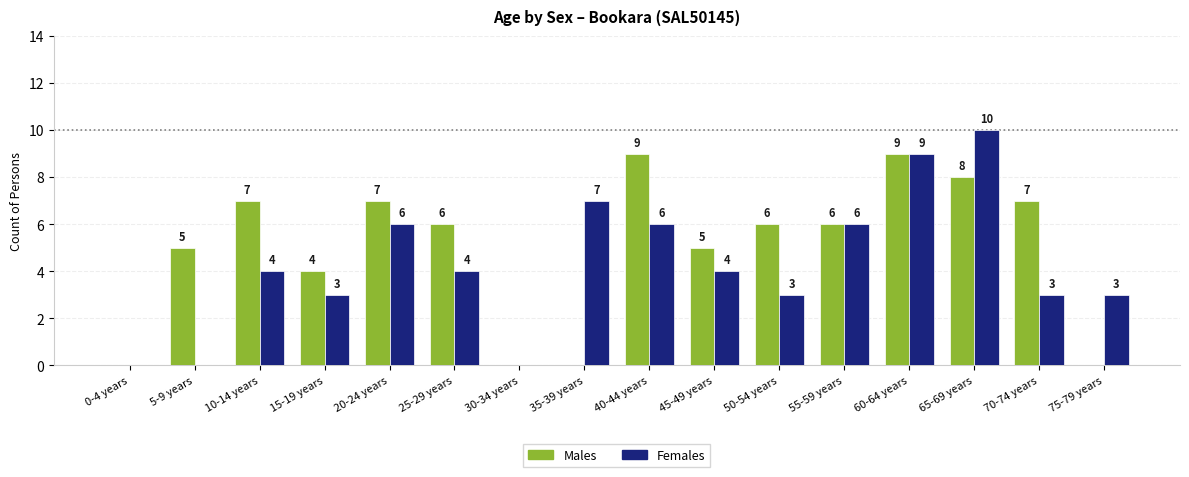

Between 25-29 years and 55-59 years, which series saw the biggest shift?

Females